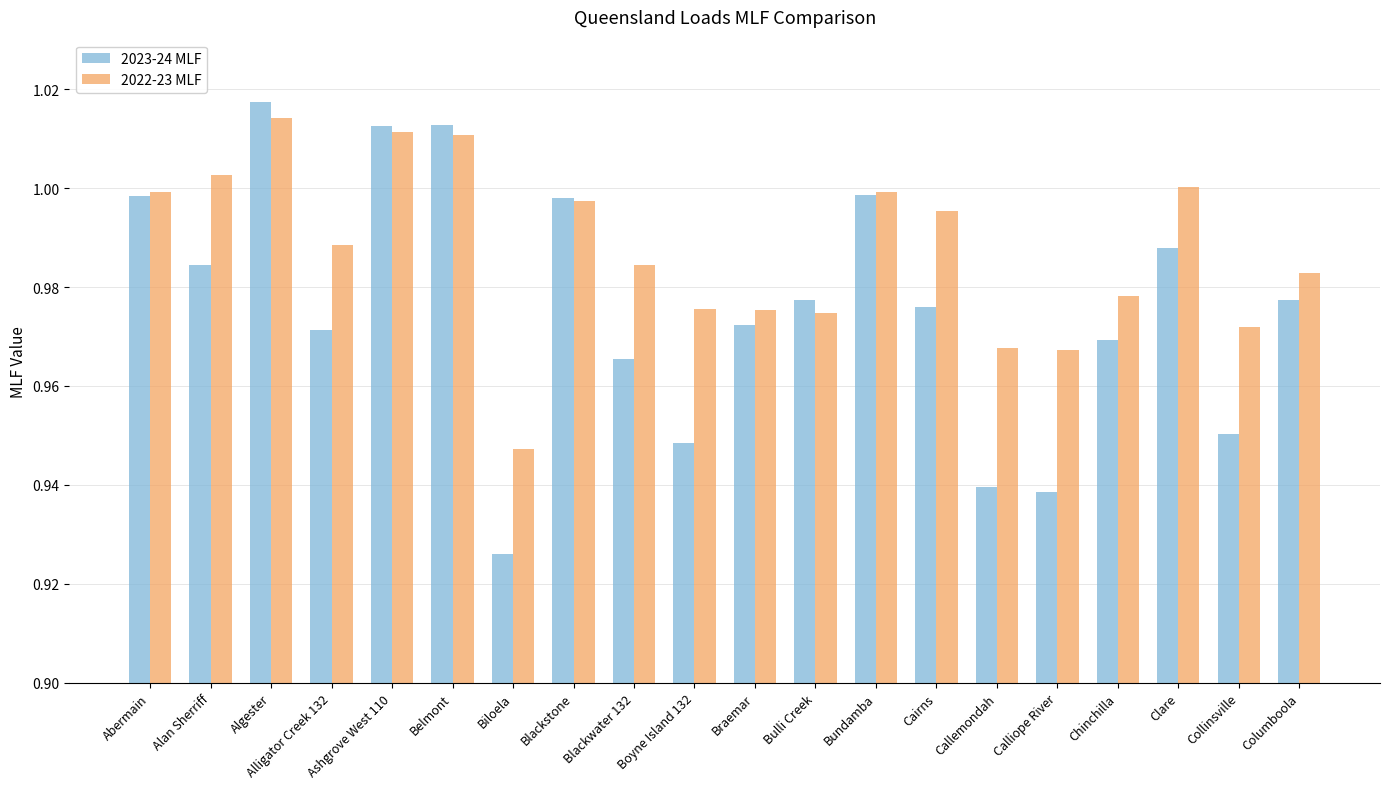

Which series has the largest range (max minus min)?

2023-24 MLF